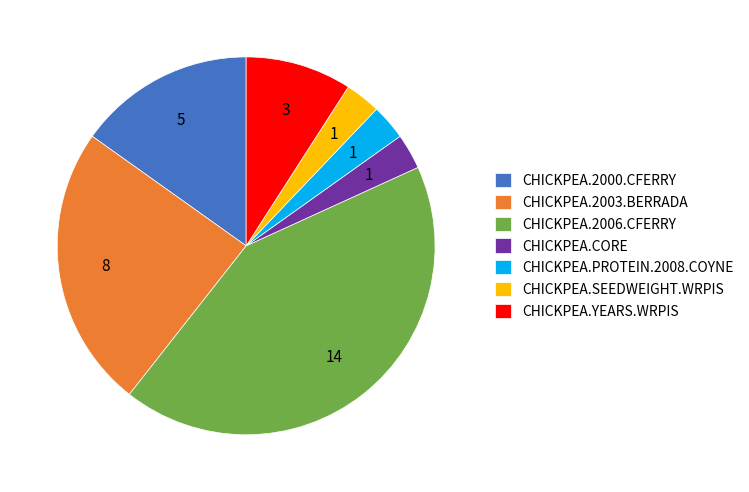

What is the largest slice in the pie chart?

CHICKPEA.2006.CFERRY